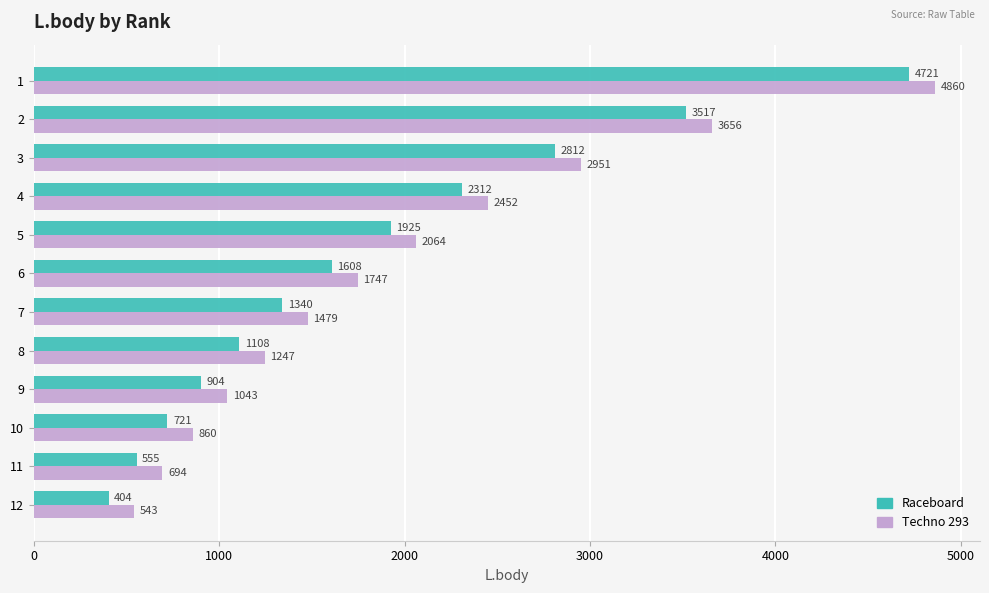

What is the sum of the Techno 293 values at 11 and 8?

1941